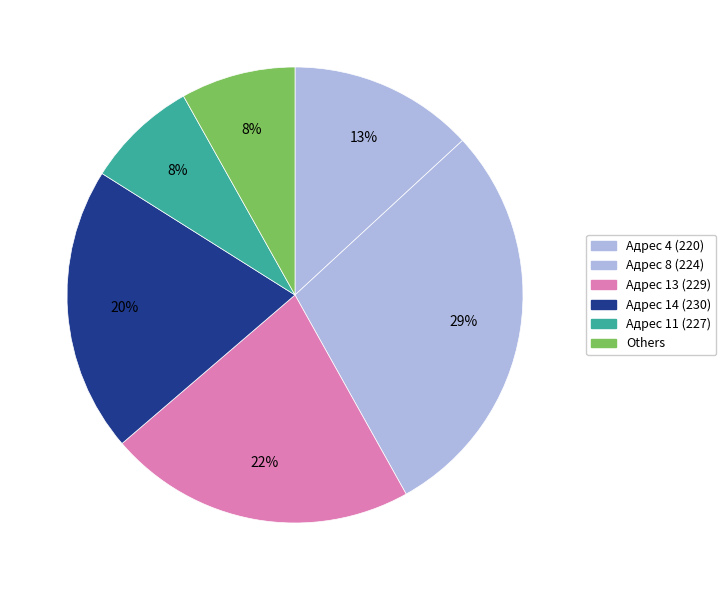

Count the number of slices in the pie.

6